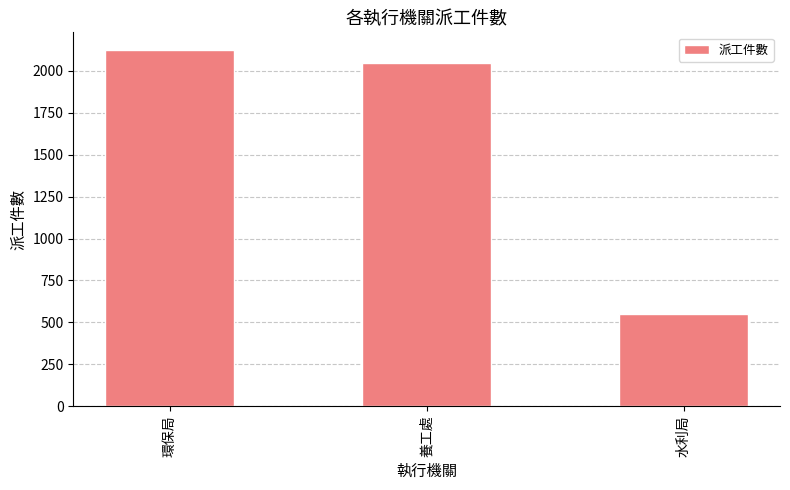

What is the change in value from 養工處 to 水利局?

-1497